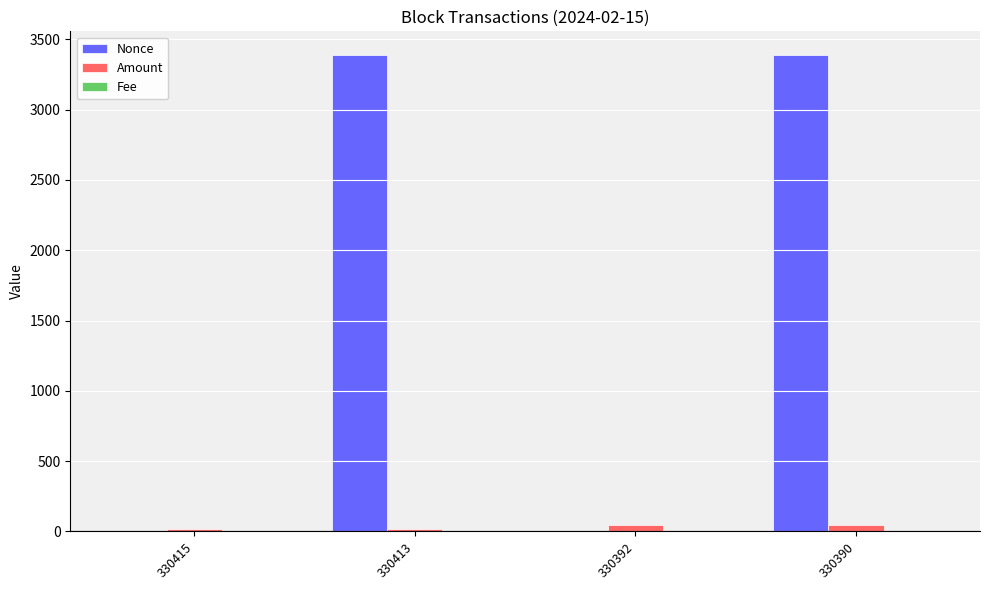

Which series changed the most between 330413 and 330392?

Nonce